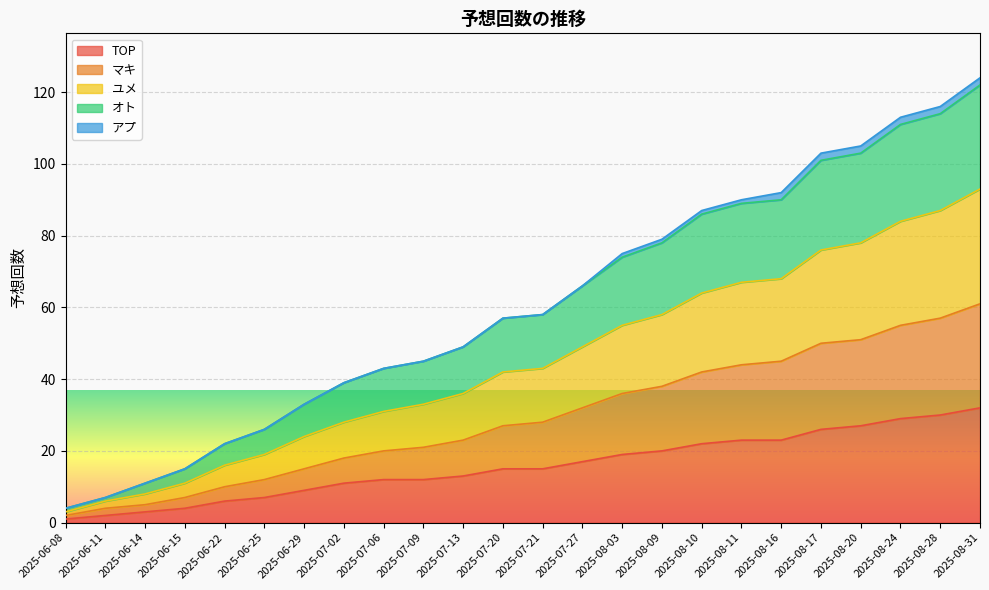

What is the label of the 11th point from the right?

2025-07-27